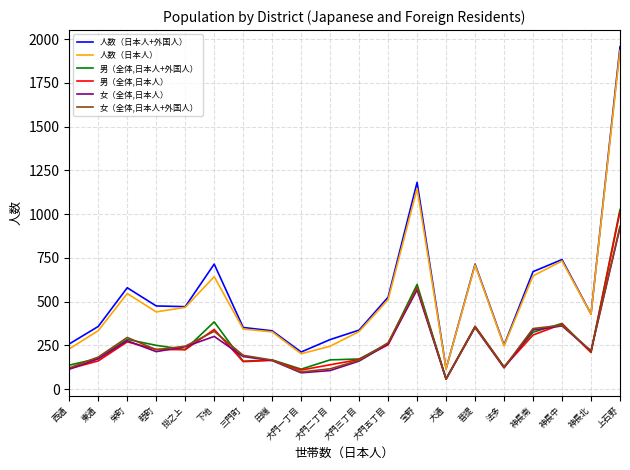

True or false: 人数（日本人+外国人） and 女（全体,日本人+外国人） cross at least once.

False